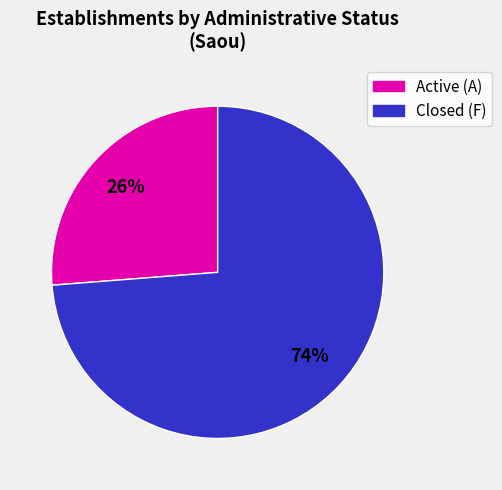

Is it true that Closed (F) is 74% of the pie?

True